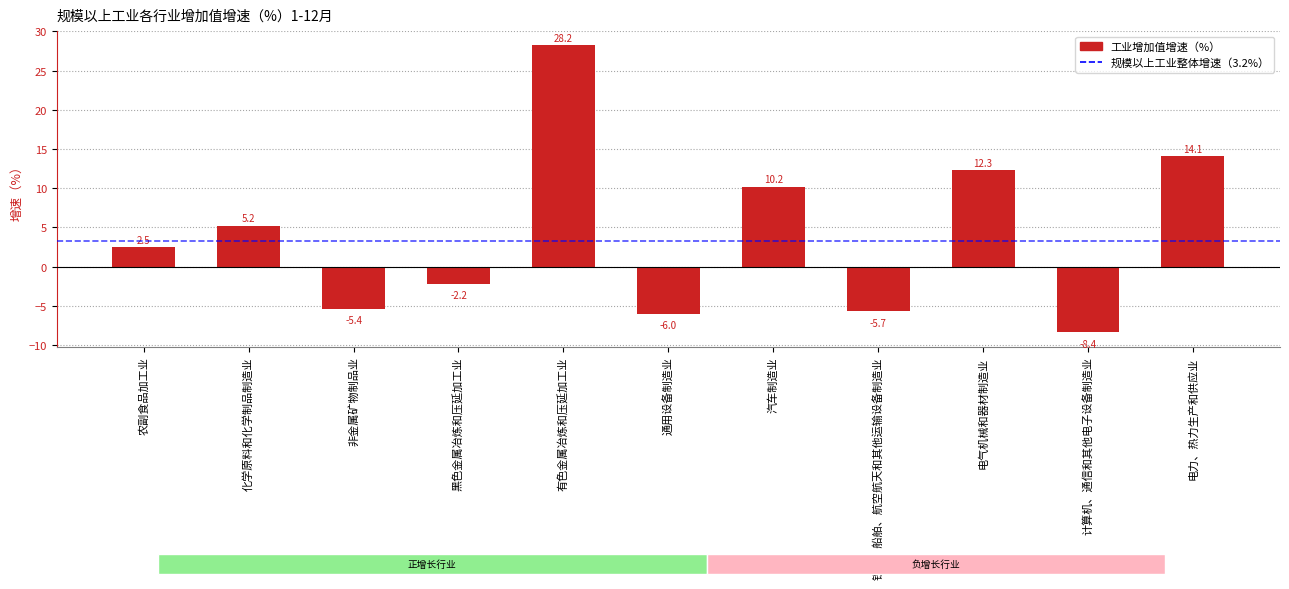

True or false: the data shows -3.9 at 铁路、船舶、航空航天和其他运输设备制造业.

False